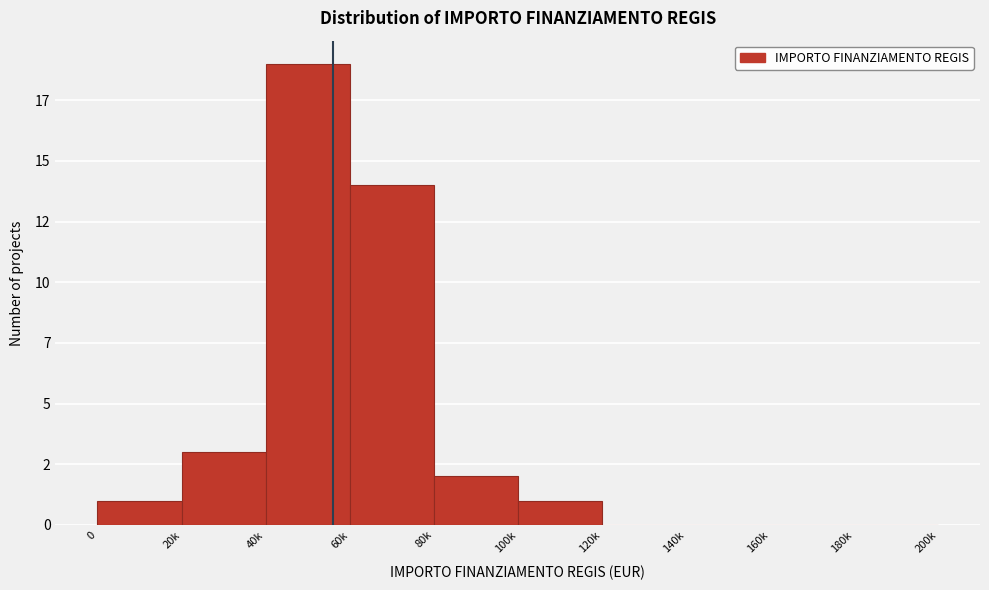

Are the bars horizontal?

No